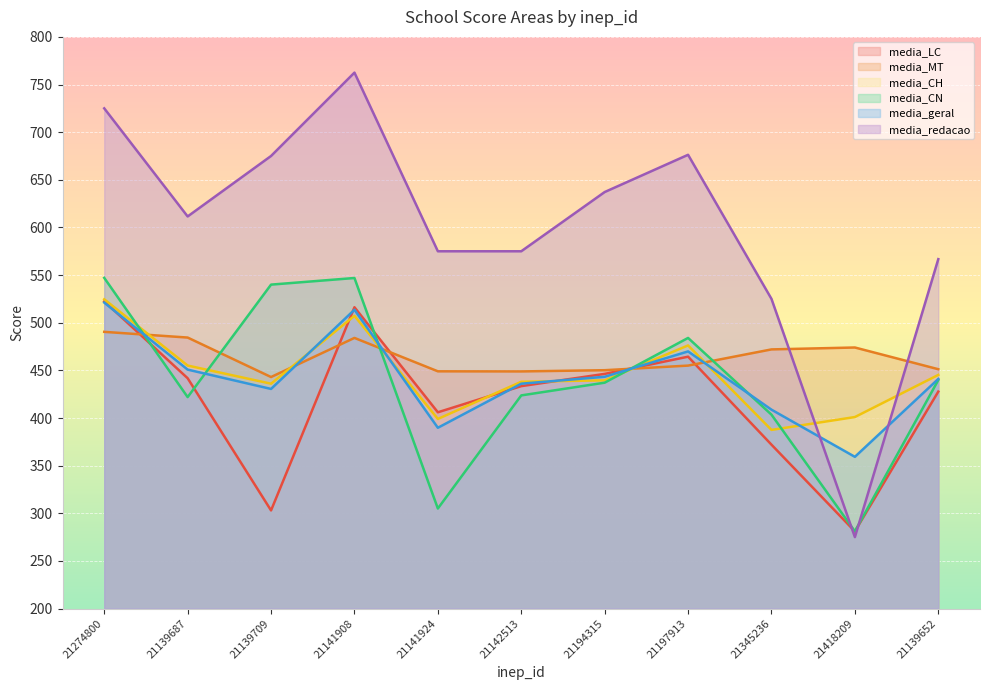

Between 21141908 and 21139709, which is larger?

21141908